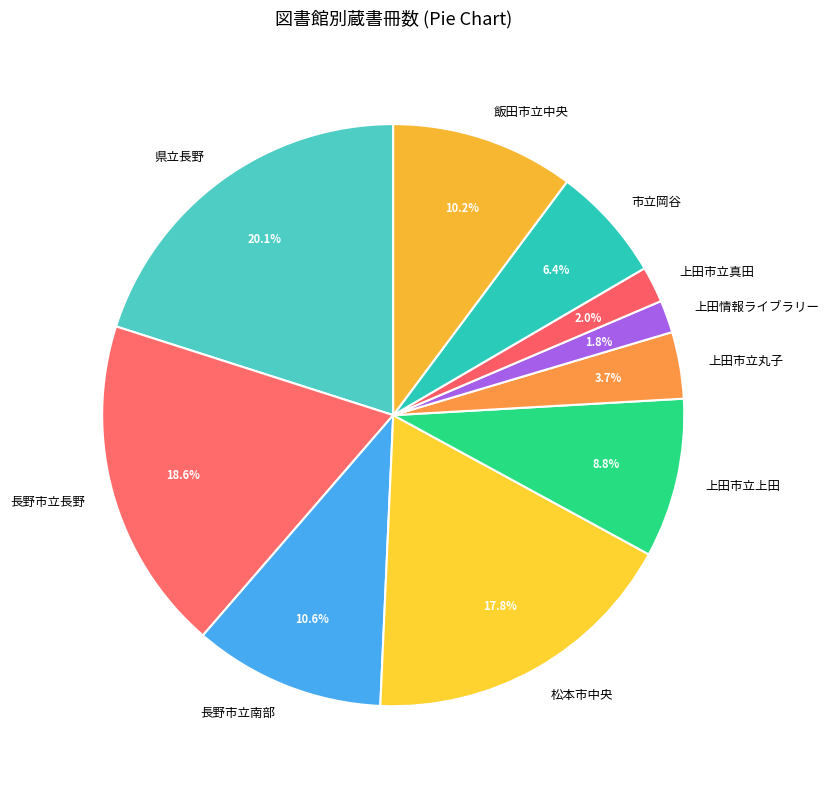

How many segments does this pie chart have?

10